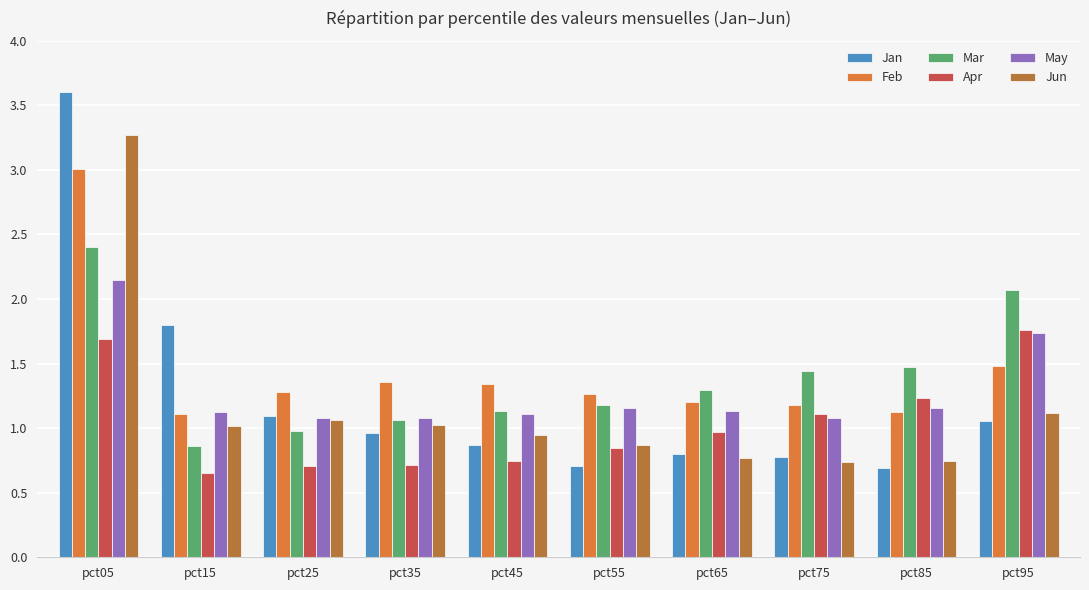

The Jun series shows 0.5 at pct95. True or false?

False